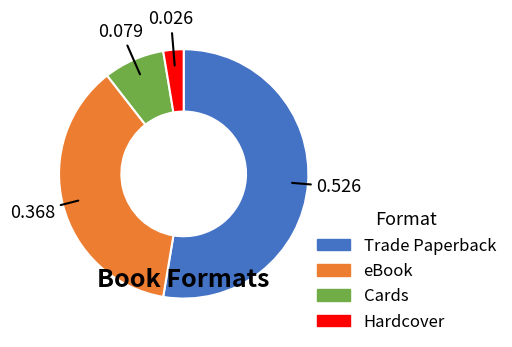

Does eBook account for over 50% of the chart?

No